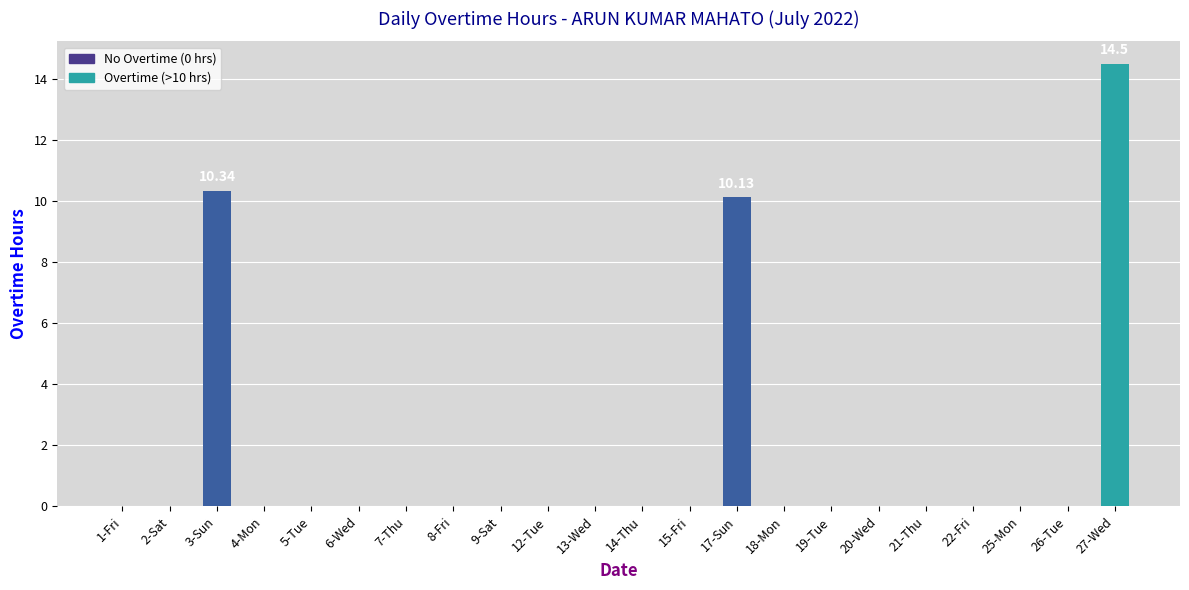

How many distinct data groups are displayed?

1